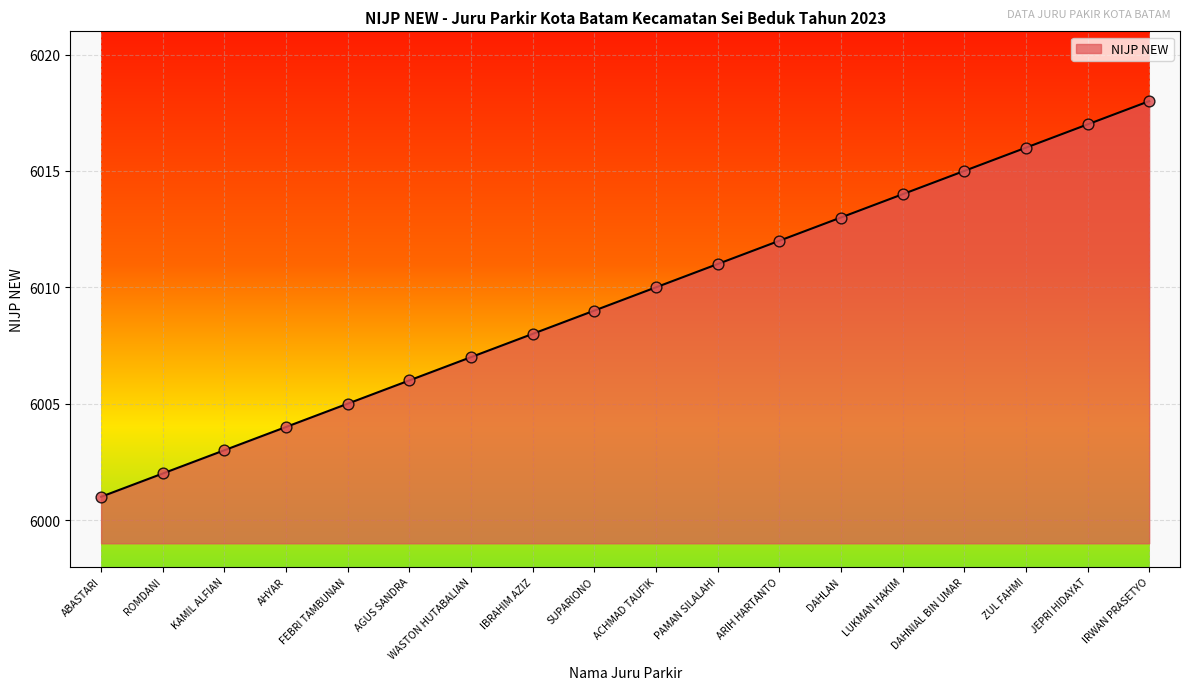

Approximately how many times larger is the value at ZUL FAHMI compared to LUKMAN HAKIM?

1.0